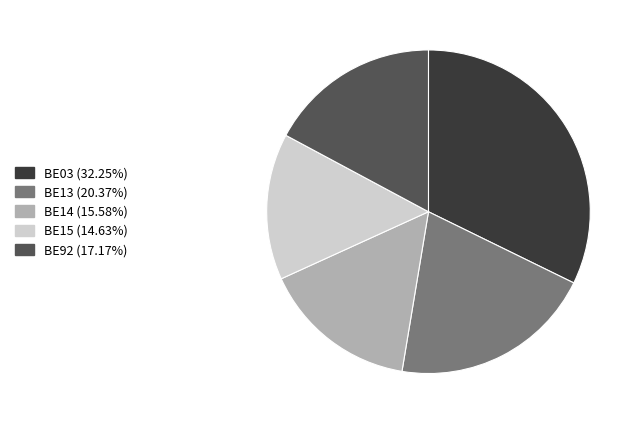

Between BE03 and BE15, which is larger?

BE03